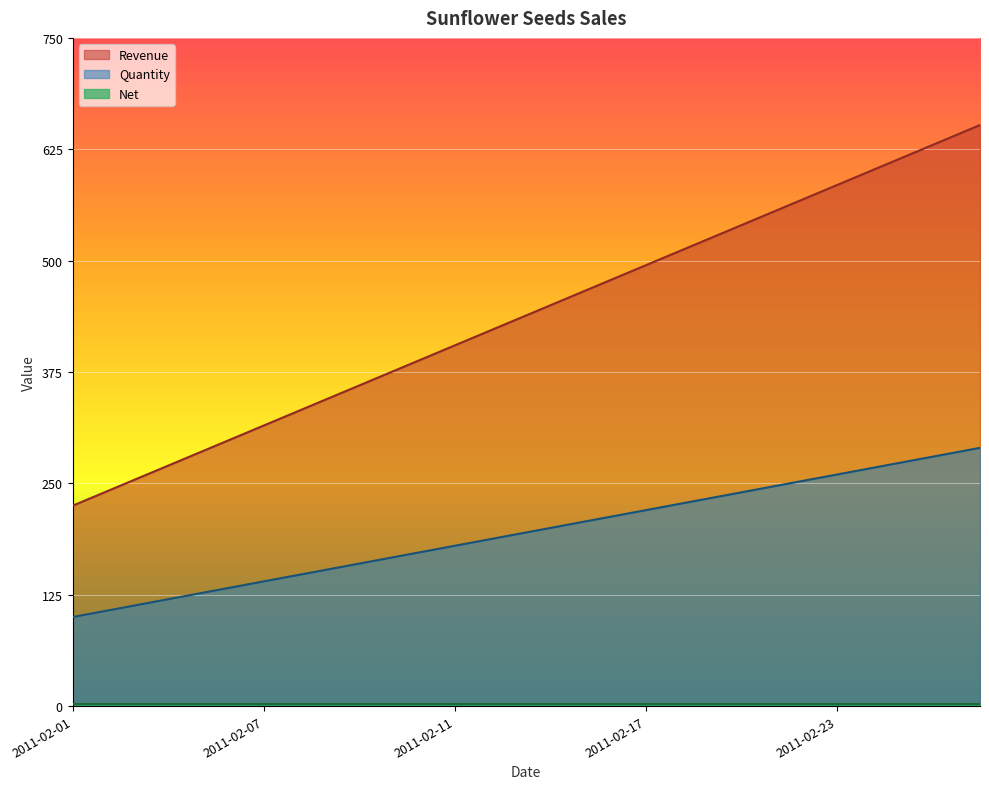

Which series has the largest range (max minus min)?

Revenue